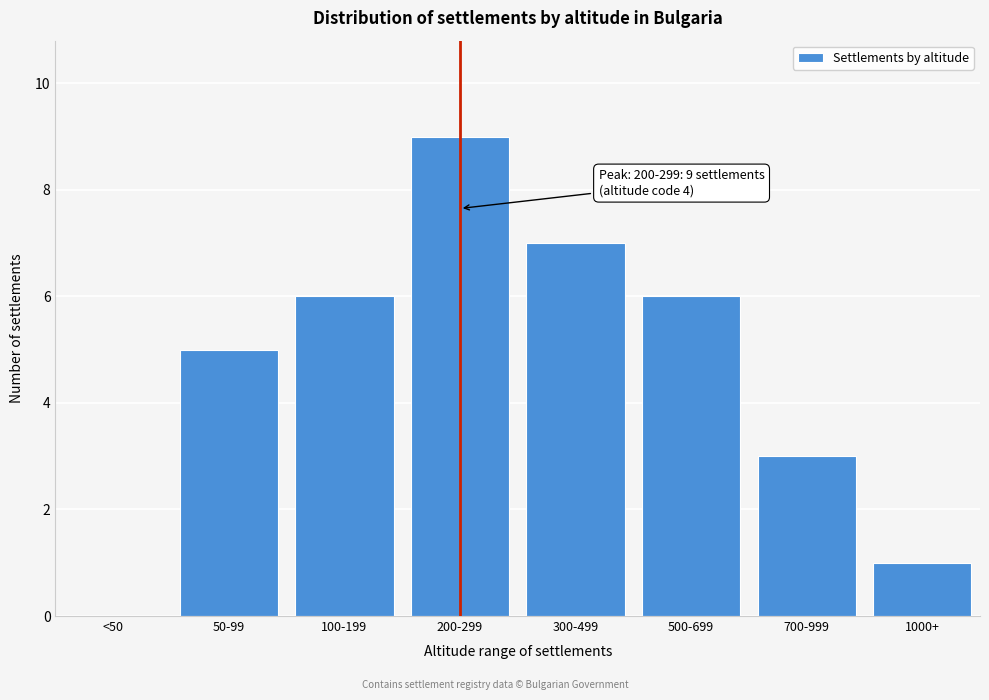

Reading right to left, transcribe all the data shown in this chart.

1000+=1	700-999=3	500-699=6	300-499=7	200-299=9	100-199=6	50-99=5	<50=0